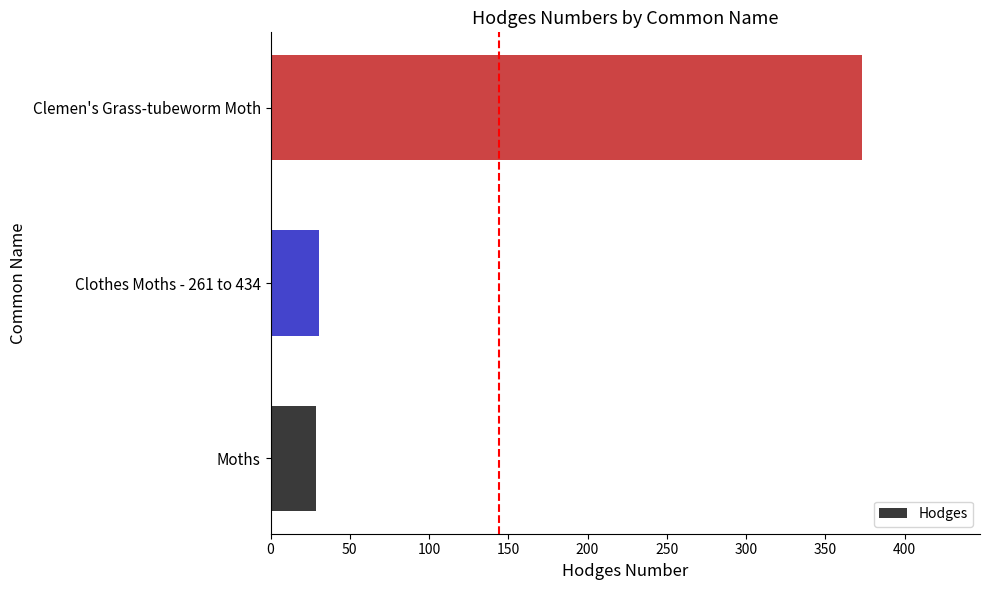

How many data points are less than 30?

1